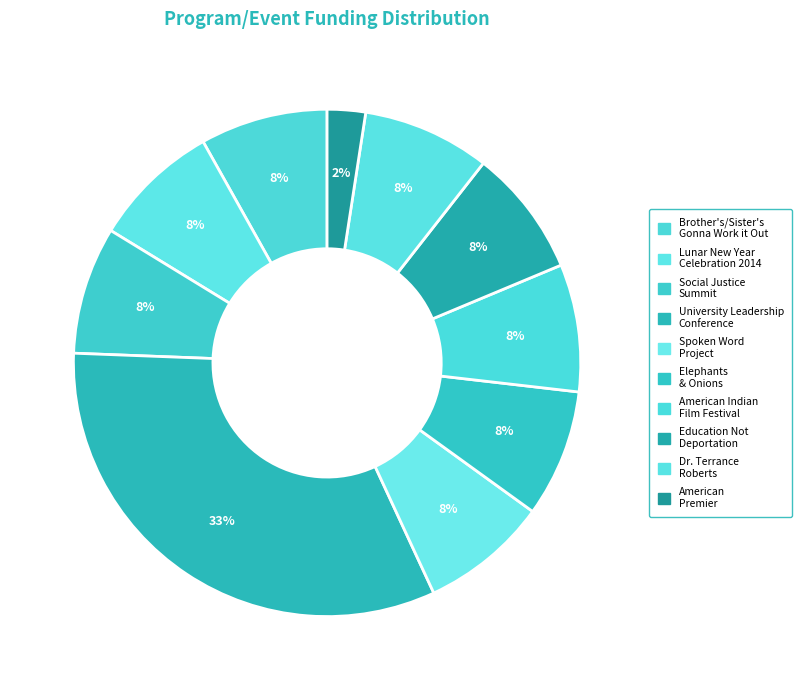

To the nearest percent, what portion does Elephants & Onions represent?

8%